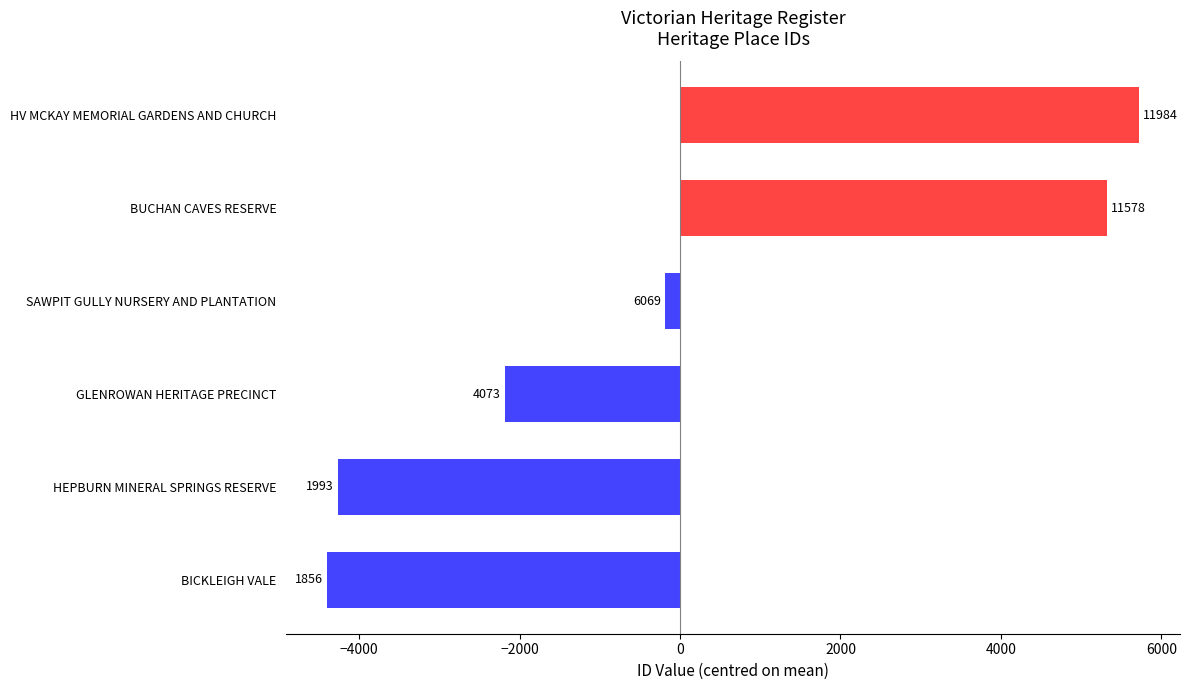

Are the bars grouped side by side (vs. stacked)?

No